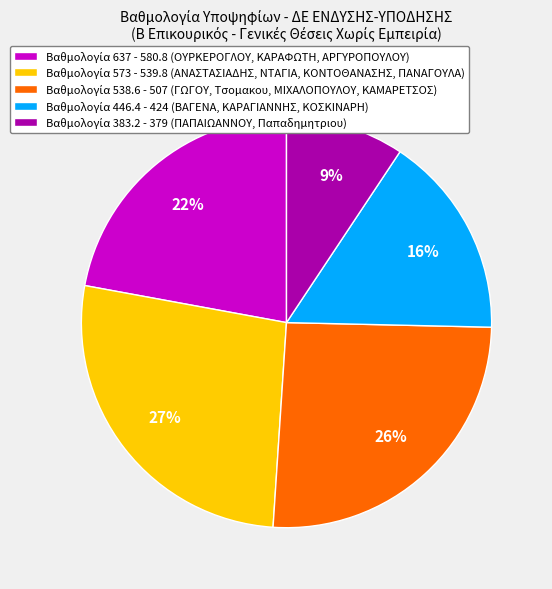

Does any single category account for the majority?

No